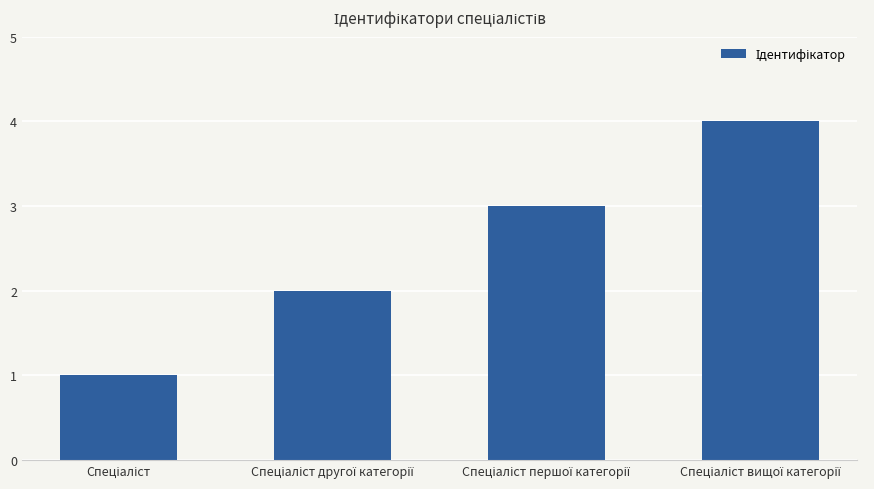

Does the chart contain any negative values?

No